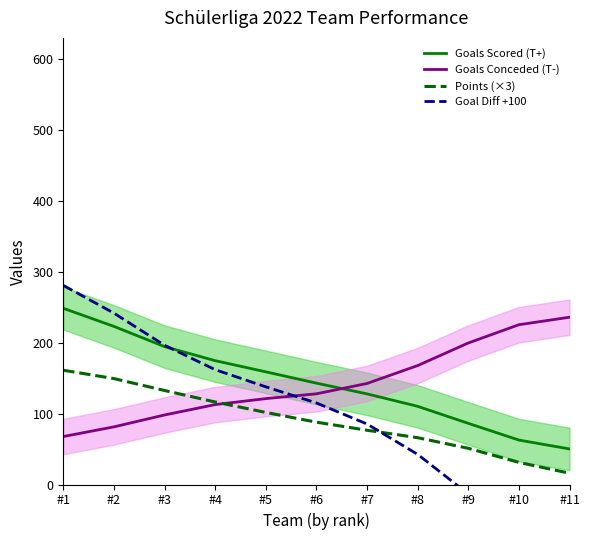

List the series in order of their peak value, highest first.

Goal Diff +100, Goals Scored (T+), Goals Conceded (T-), Points (×3)